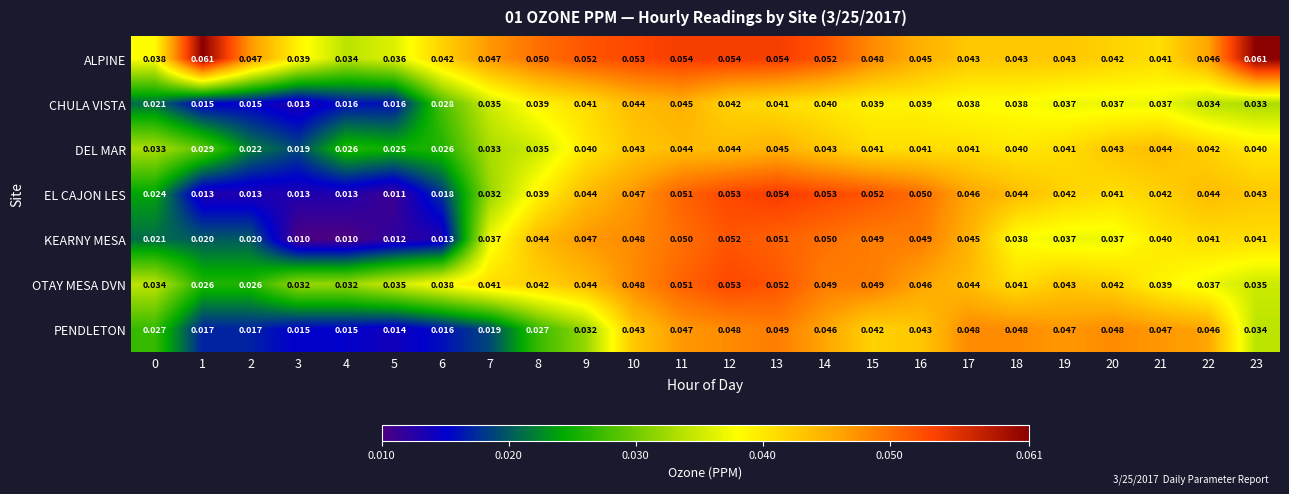

Is the value of EL CAJON LES at 2 greater than the value of OTAY MESA DVN at 19?

No